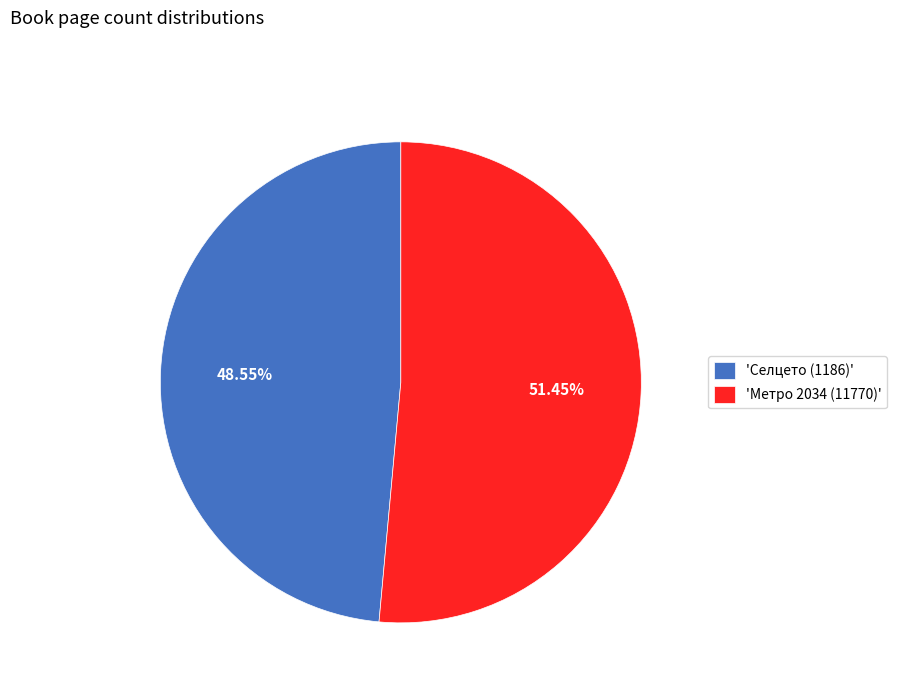

Between 'Метро 2034 (11770)' and 'Селцето (1186)', which is larger?

'Метро 2034 (11770)'